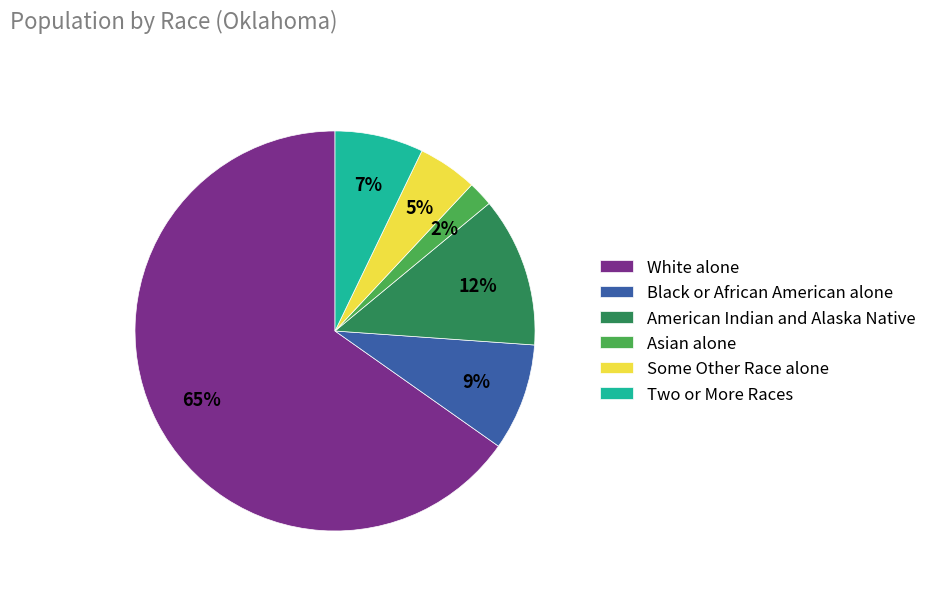

The Asian alone slice represents 2% of the pie. True or false?

True